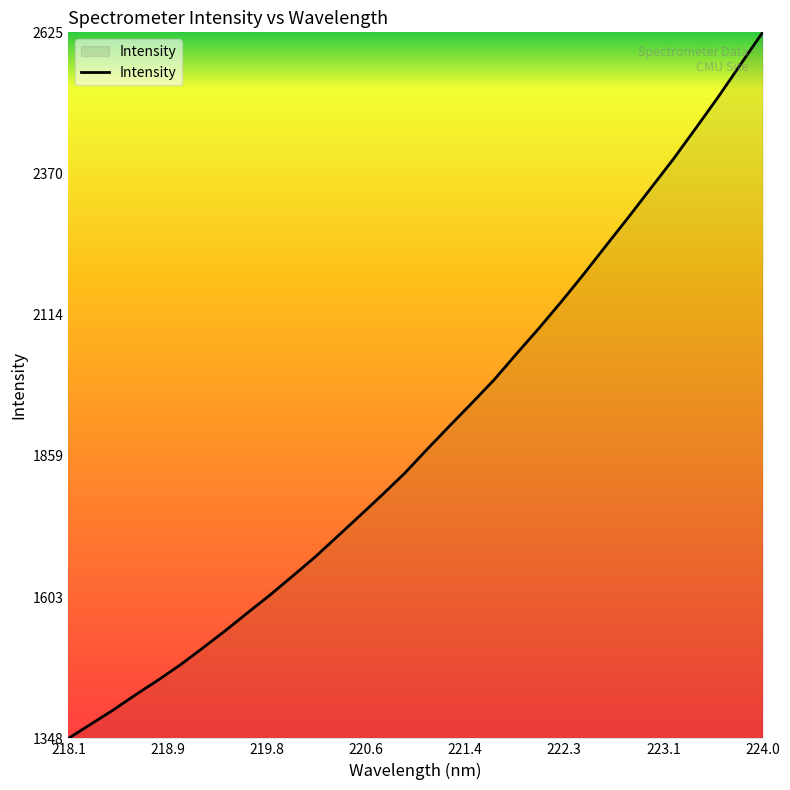

What is the smallest value displayed?

1347.7